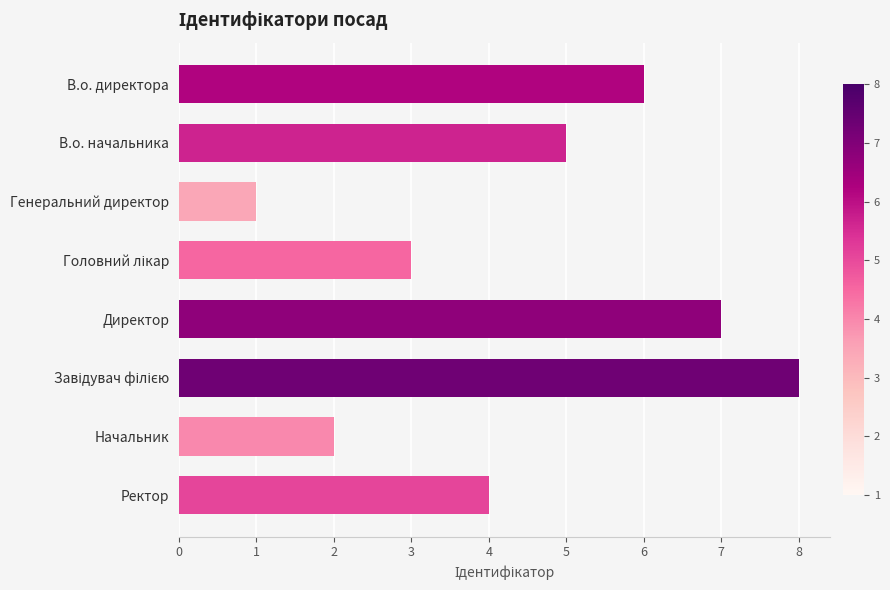

What is the difference between the second highest and second lowest values?

5